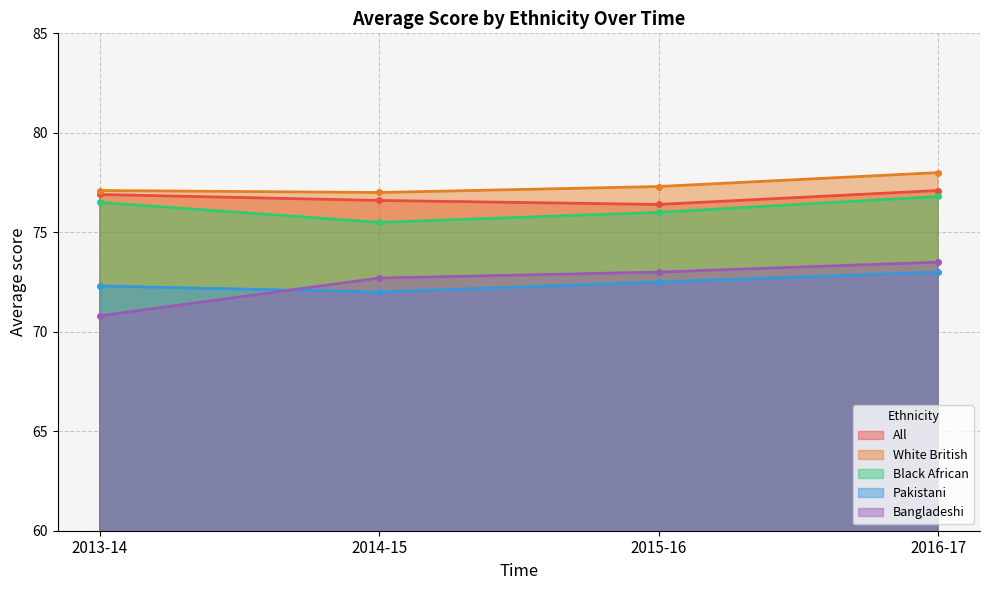

What is the difference between the maximum and minimum values in the White British series?

1.0